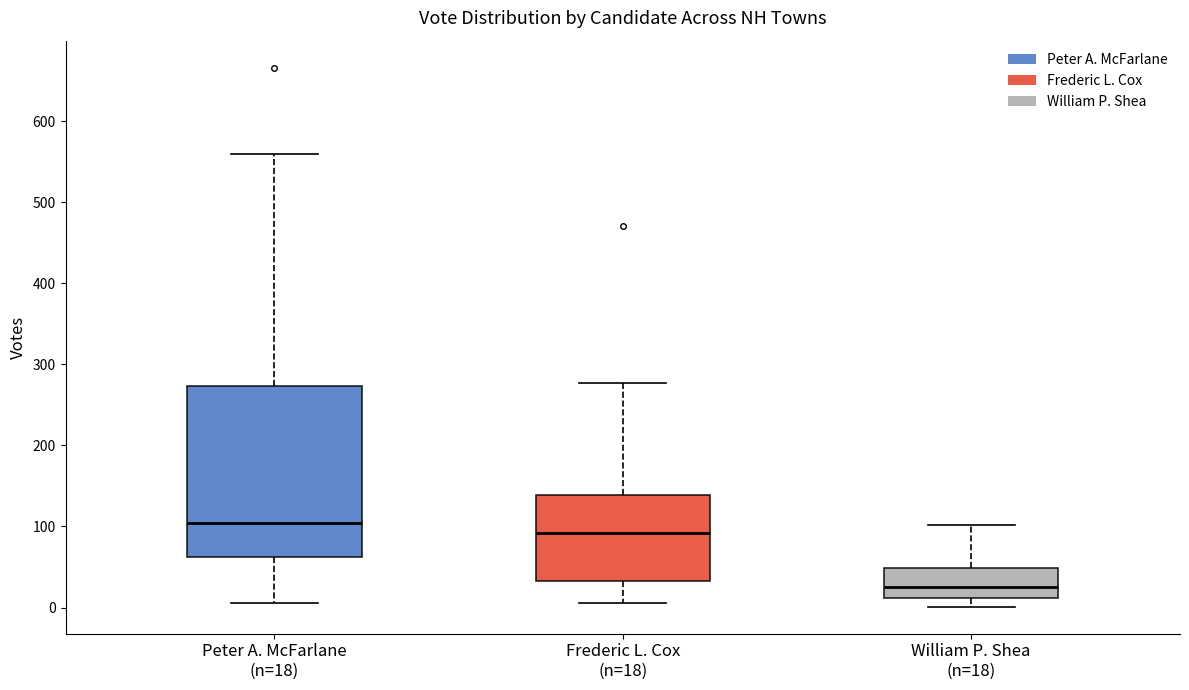

Where is the upper edge of the box for William P. Shea (n=18) on the y-axis? The values are not printed on the chart, so give them approximately, as read against the axis.

50